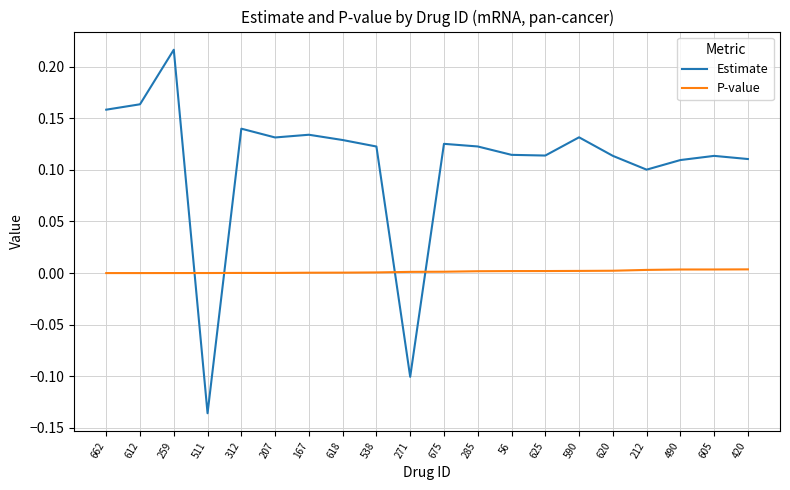

In Estimate, how many points are lower than both neighbors (excluding endpoints)?

5